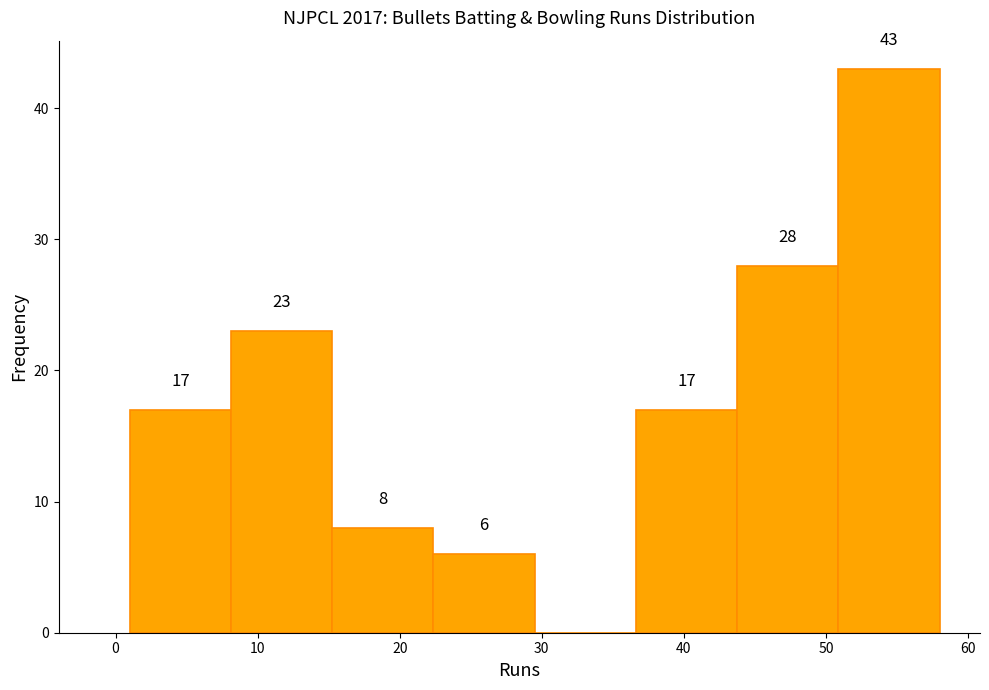

Over which range of the x-axis is the bar tallest?

51 to 58